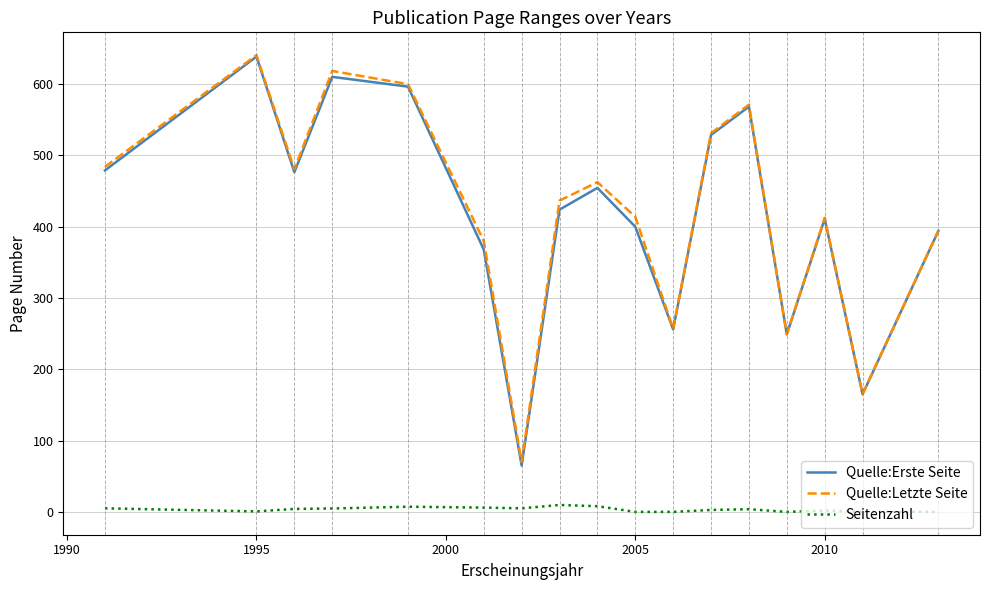

What is the average value of the Quelle:Letzte Seite series?

421.6